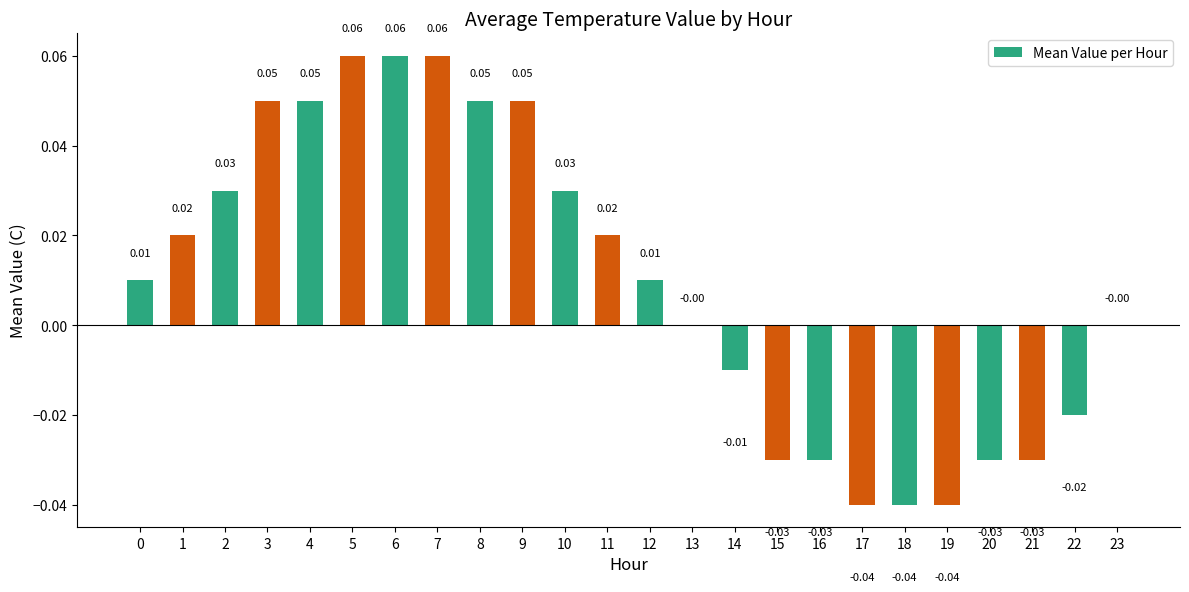

Between 17 and 20, which is larger?

20